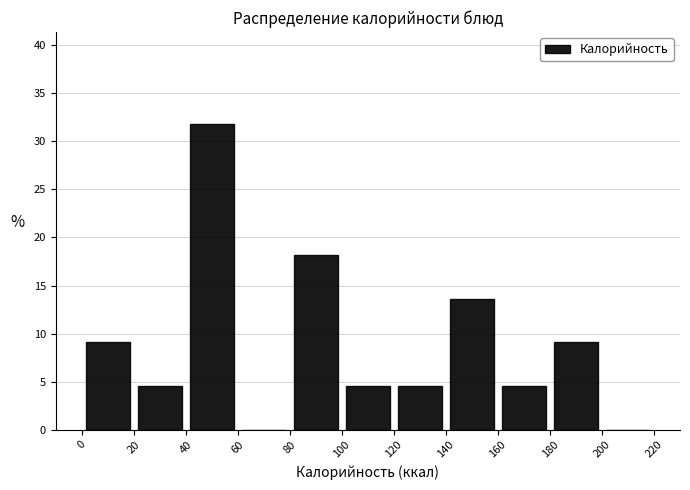

Which range on the x-axis has the tallest bar?

40 to 60